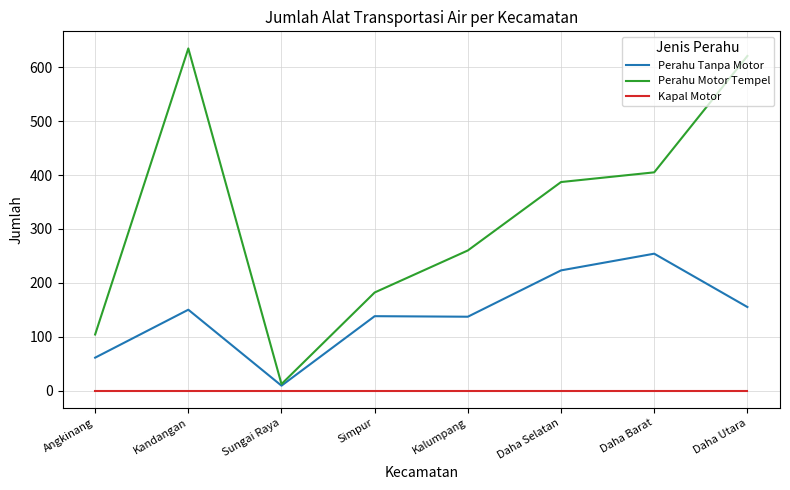

Which category has the highest value in the Perahu Tanpa Motor series?

Daha Barat